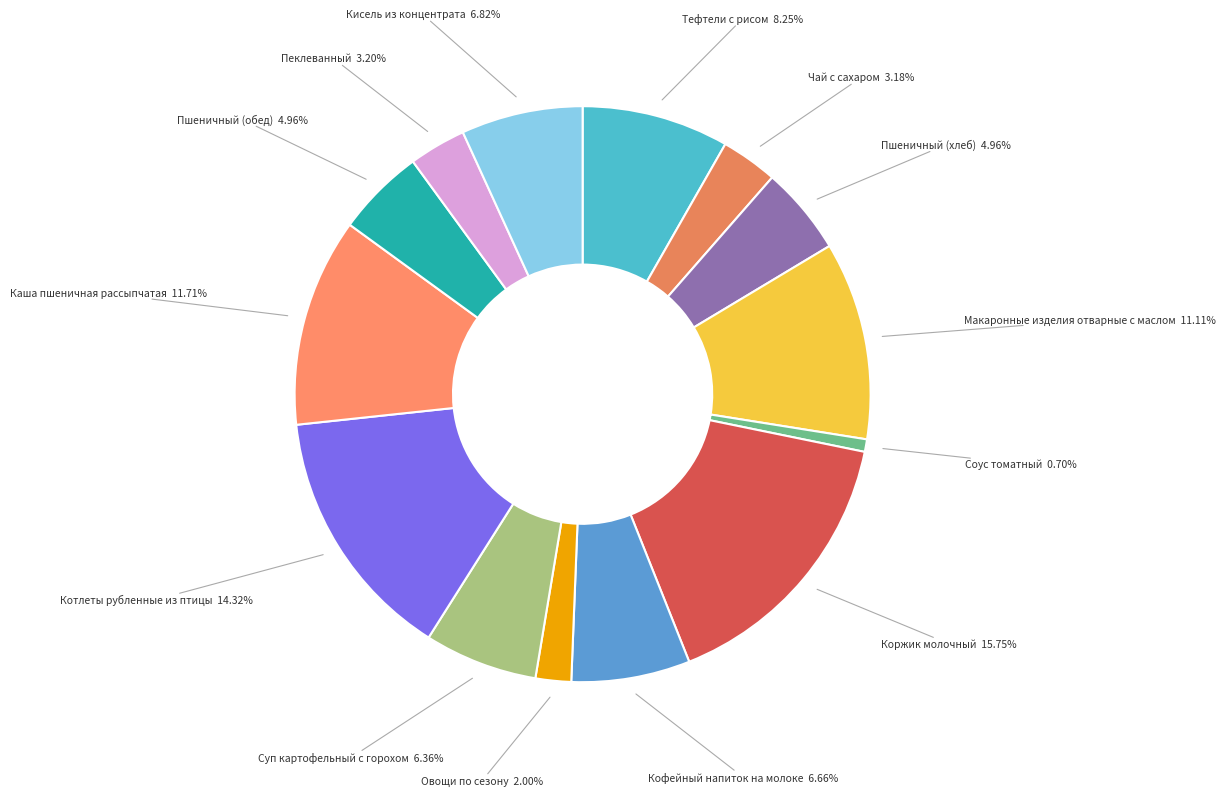

Does any single category account for the majority?

No